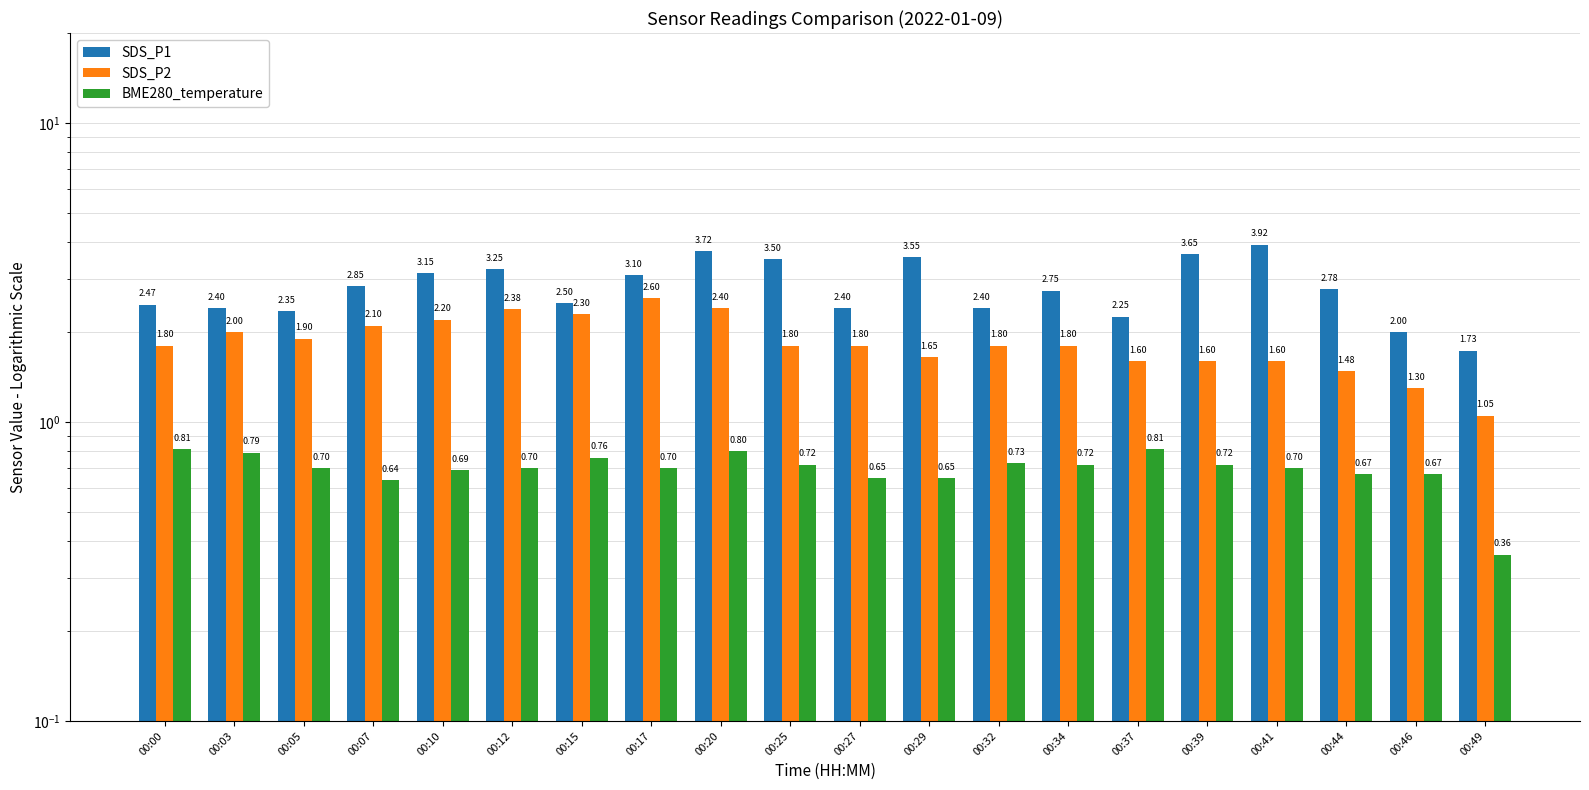

Count the number of categories in the chart.

20